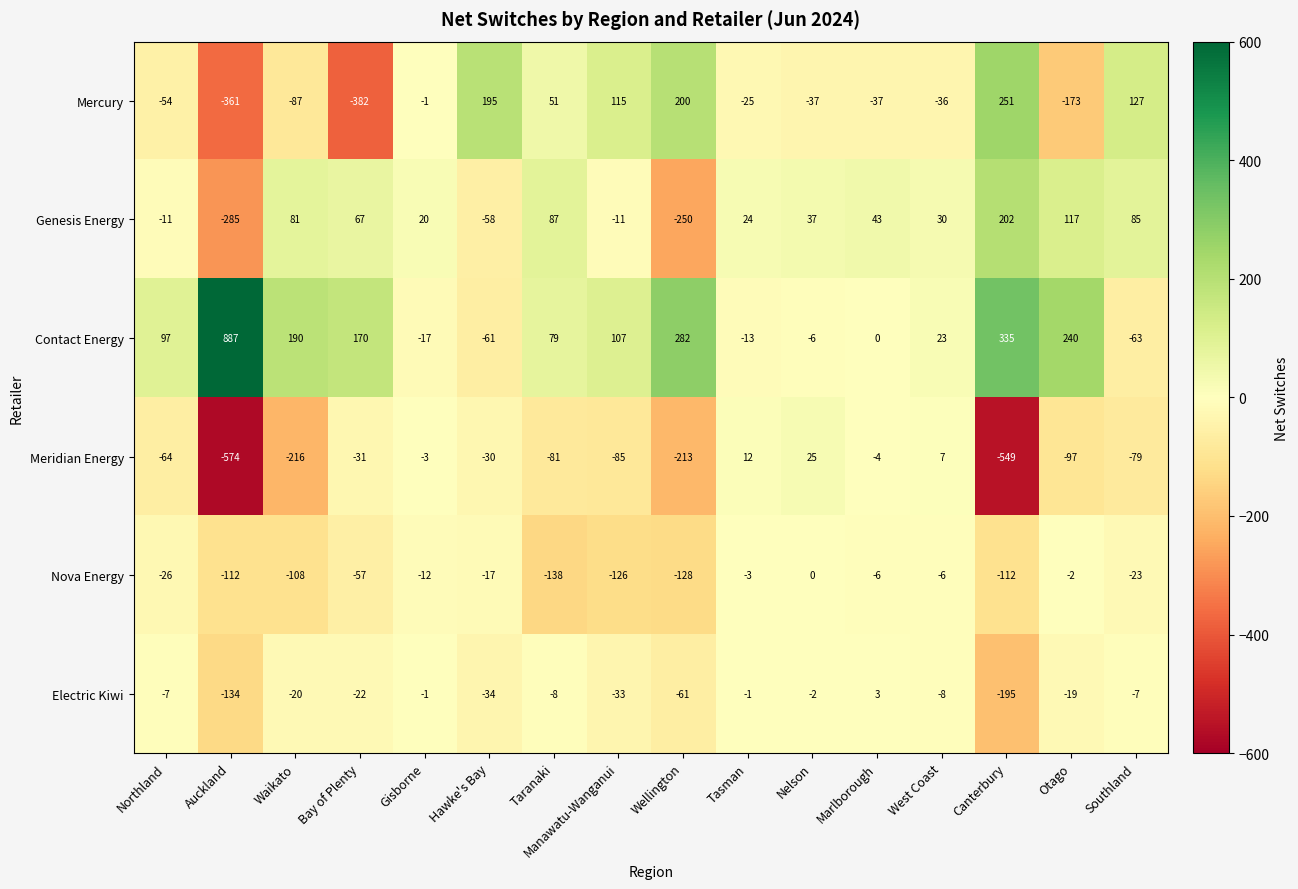

Between Nelson and West Coast, which series saw the biggest shift?

Contact Energy